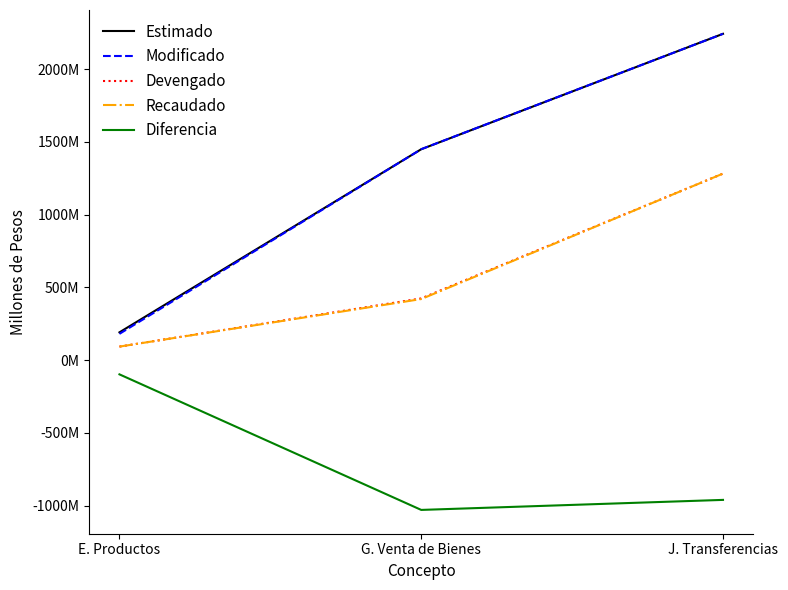

Where is Estimado nearest to the value 1216522066?

G. Venta de Bienes